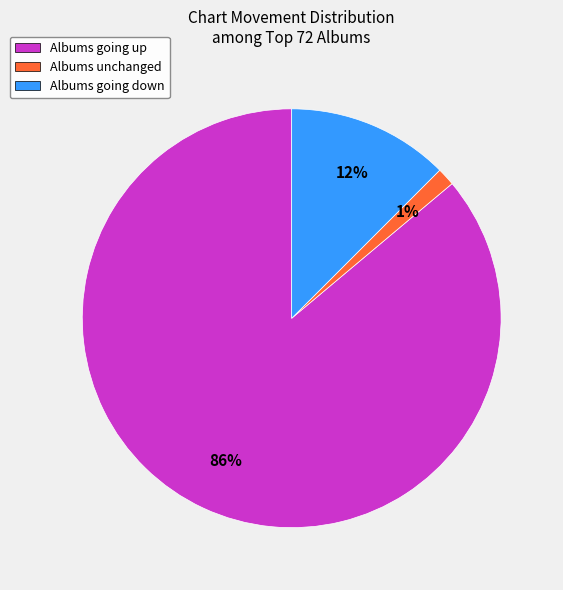

Rank the categories by value from highest to lowest.

Albums going up, Albums going down, Albums unchanged